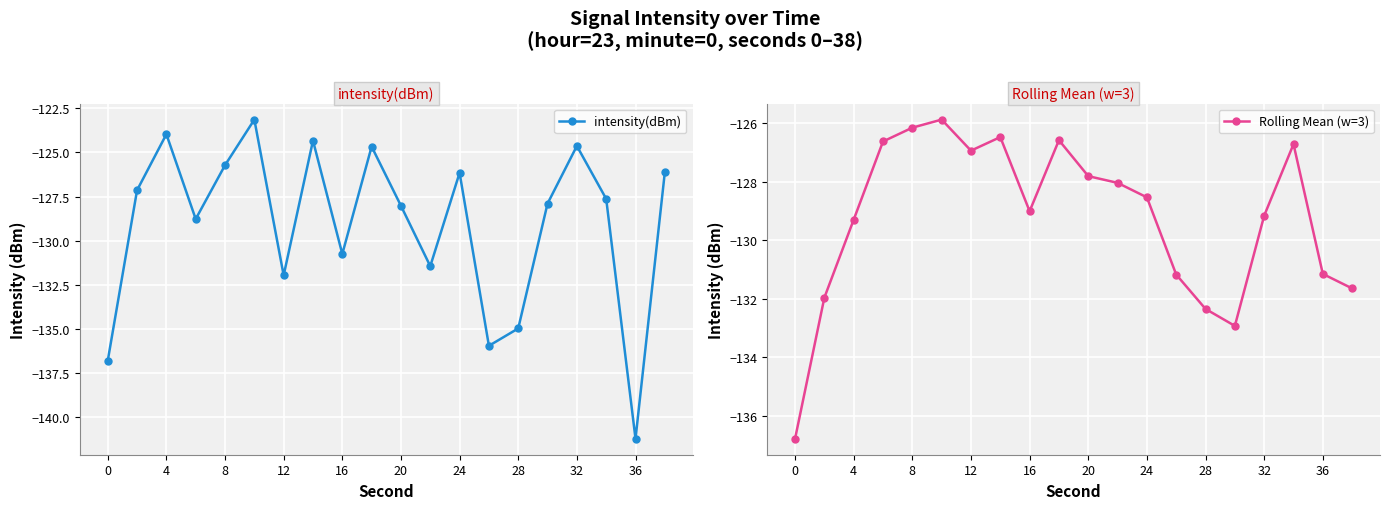

The intensity(dBm) series shows -57.1 at 24. True or false?

False